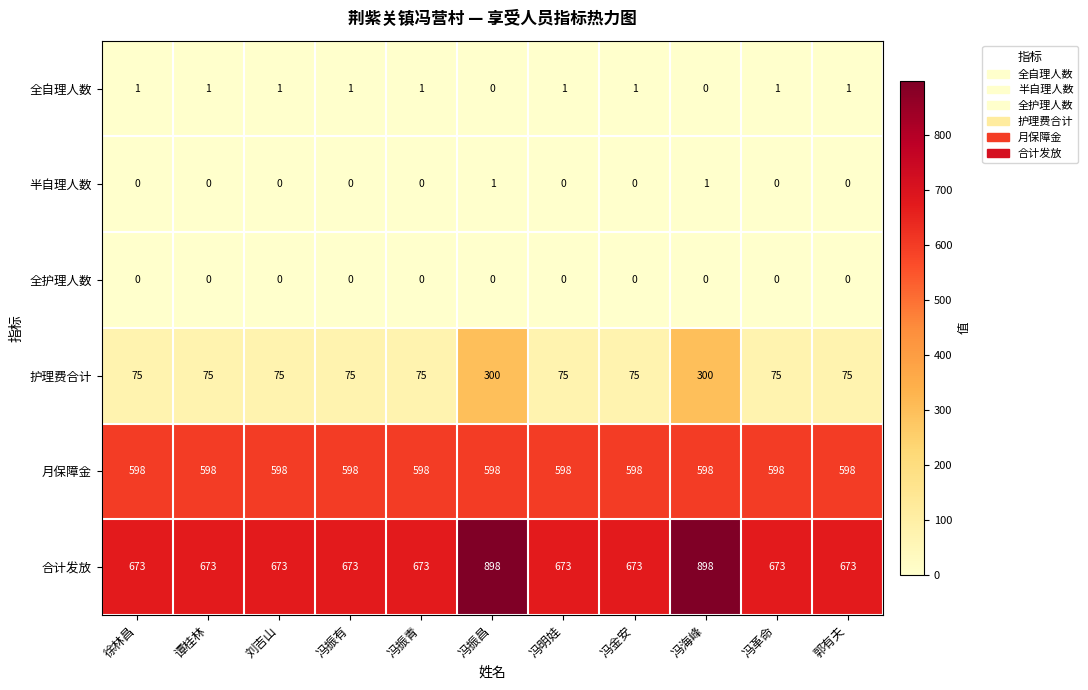

How many series are shown in this chart?

6